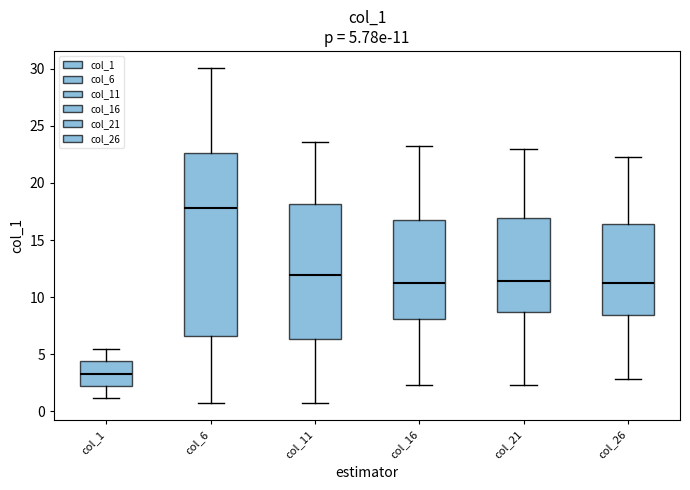

Which box has the highest median line?

col_6